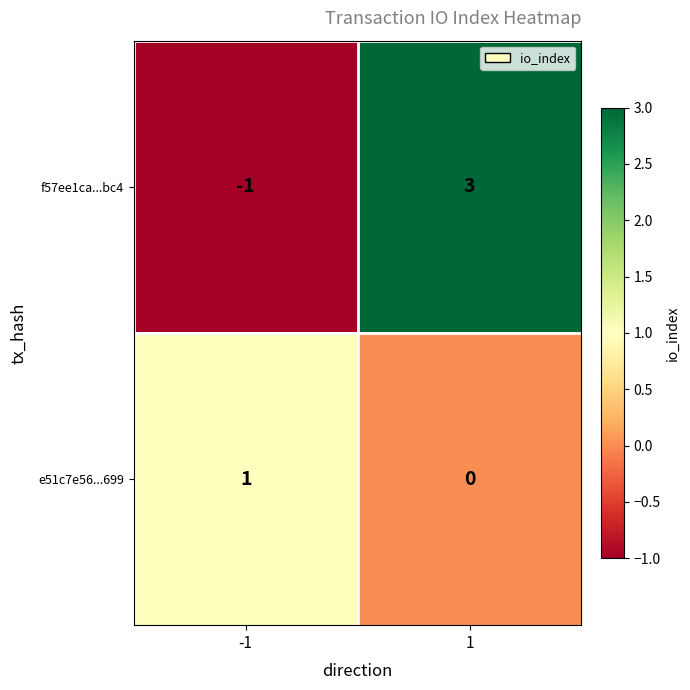

Reading left to right, extract all data points from this chart.

f57ee1ca...bc4: -1=-1	1=3
e51c7e56...699: -1=1	1=0